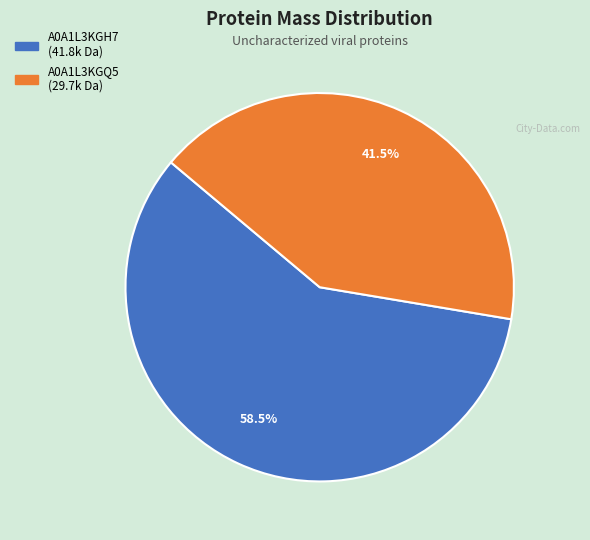

Rank the categories by value from highest to lowest.

A0A1L3KGH7, A0A1L3KGQ5